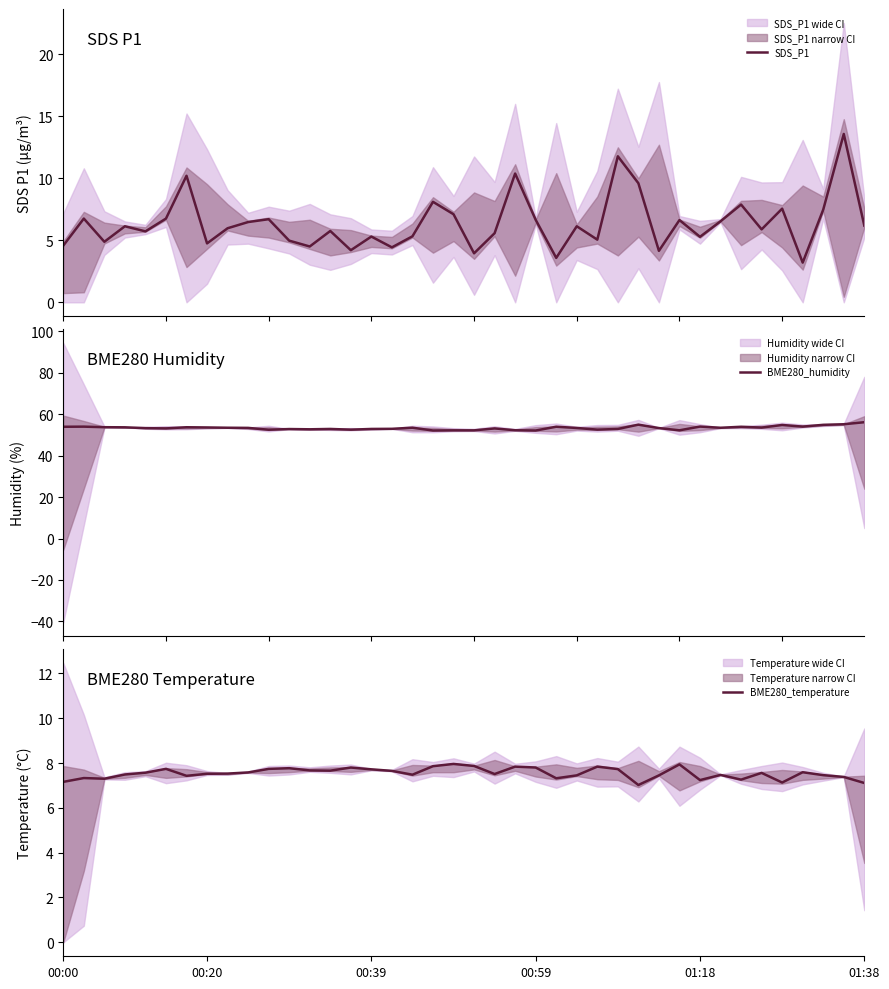

True or false: SDS_P1 and BME280_humidity intersect in this chart.

False